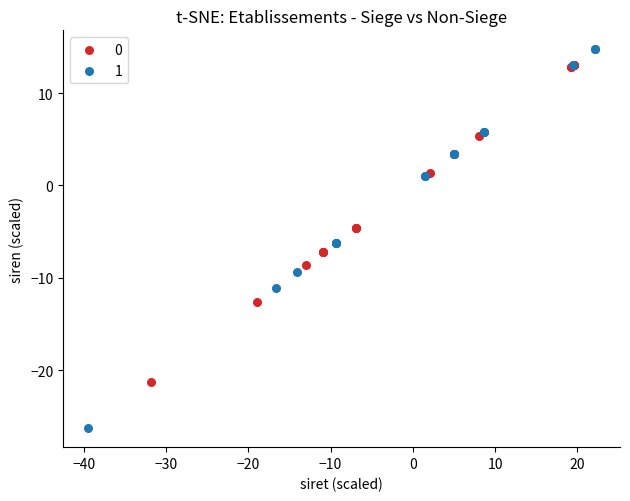

Which series has the largest Y range (max minus min)?

1